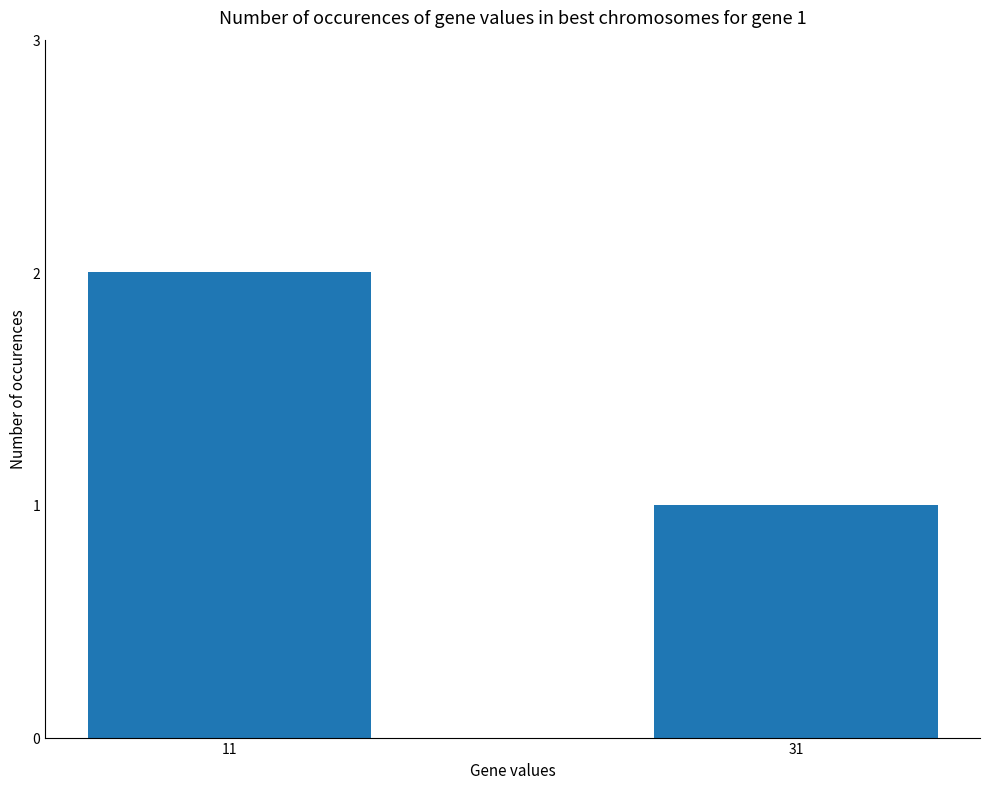

What is the difference between the maximum and minimum values?

1